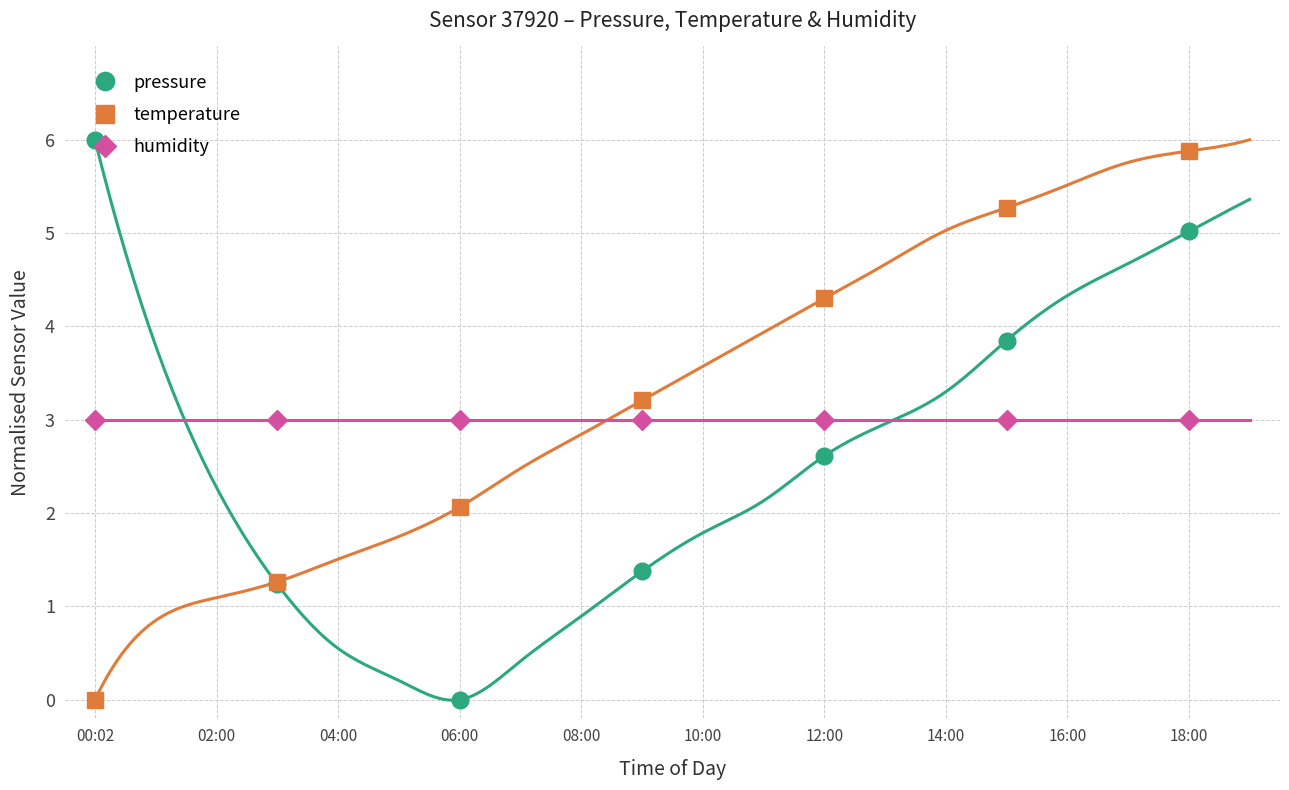

What is the difference between the maximum and second lowest values in the pressure series?

4.8